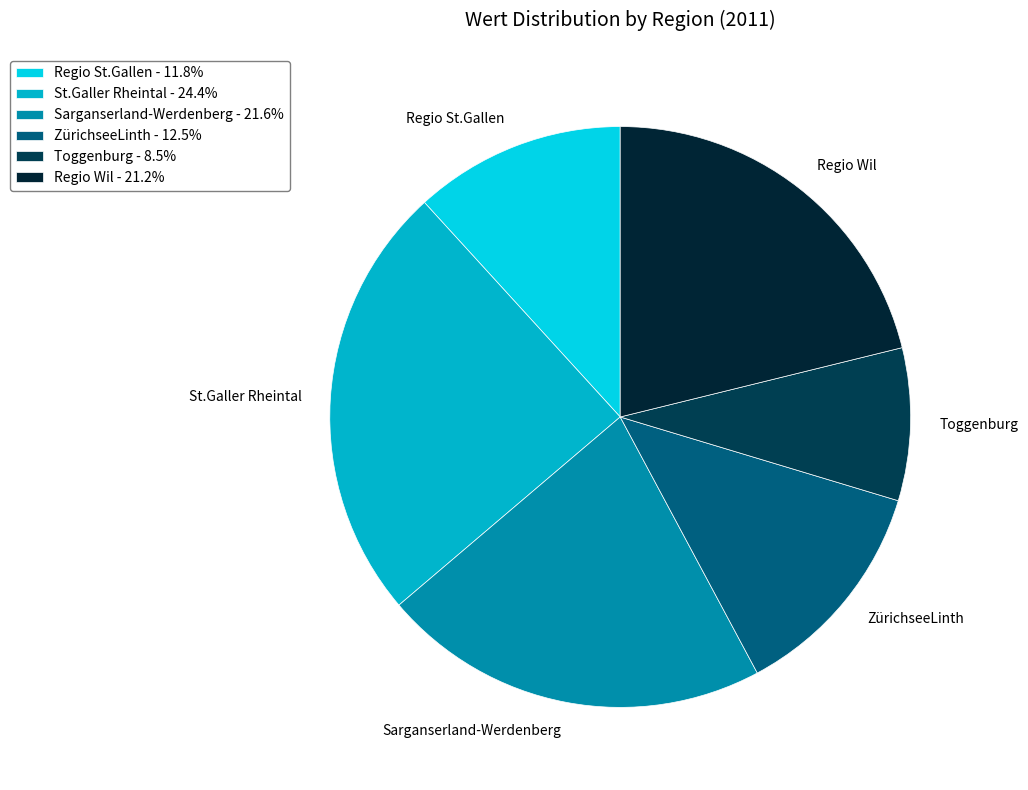

To the nearest percent, what is the combined percentage of Regio St.Gallen and Sarganserland-Werdenberg?

33%